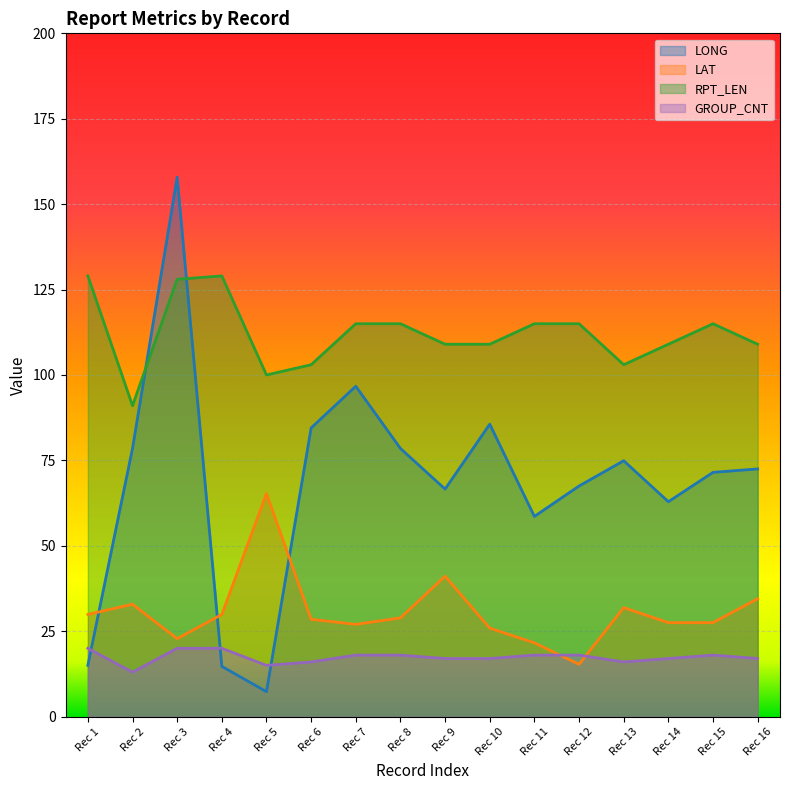

What is the spread (max minus min) of values at Rec 7?

97.0